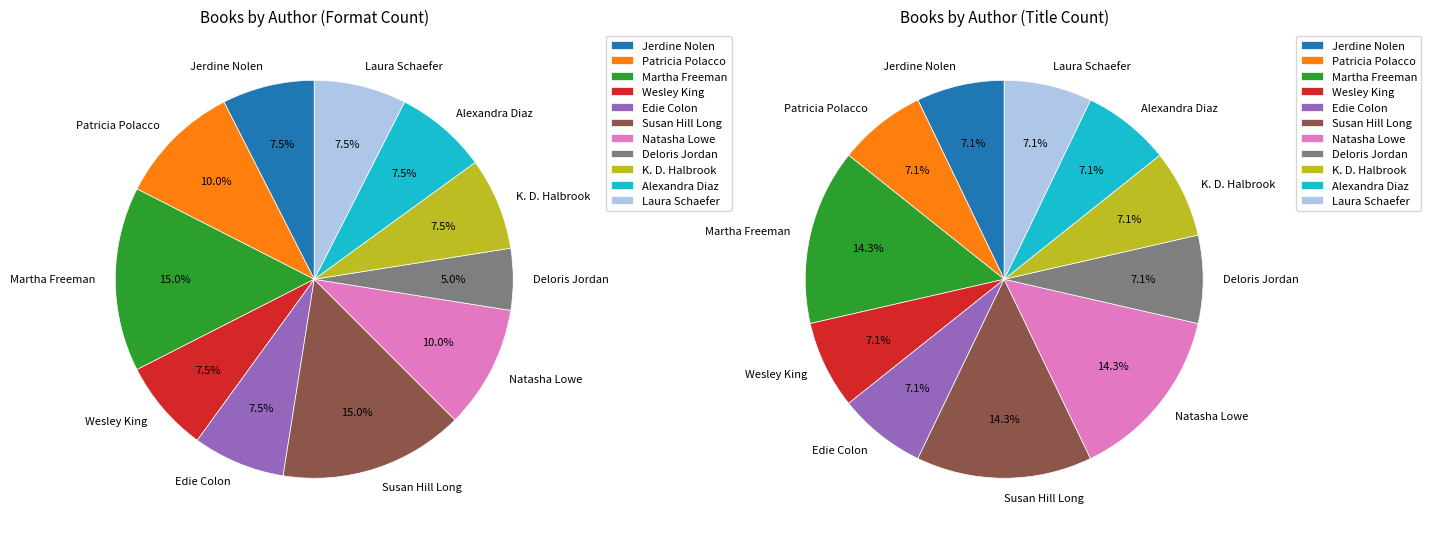

What portion of the pie excludes Jerdine Nolen?

92.5%